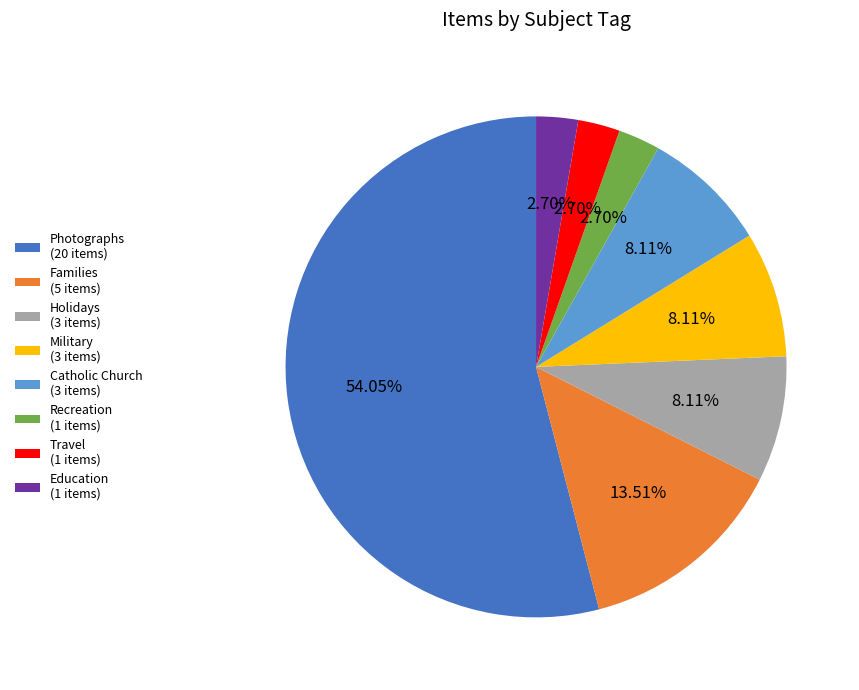

Approximately how many times larger is the value at Photographs (20 items) compared to Recreation (1 items)?

20.0